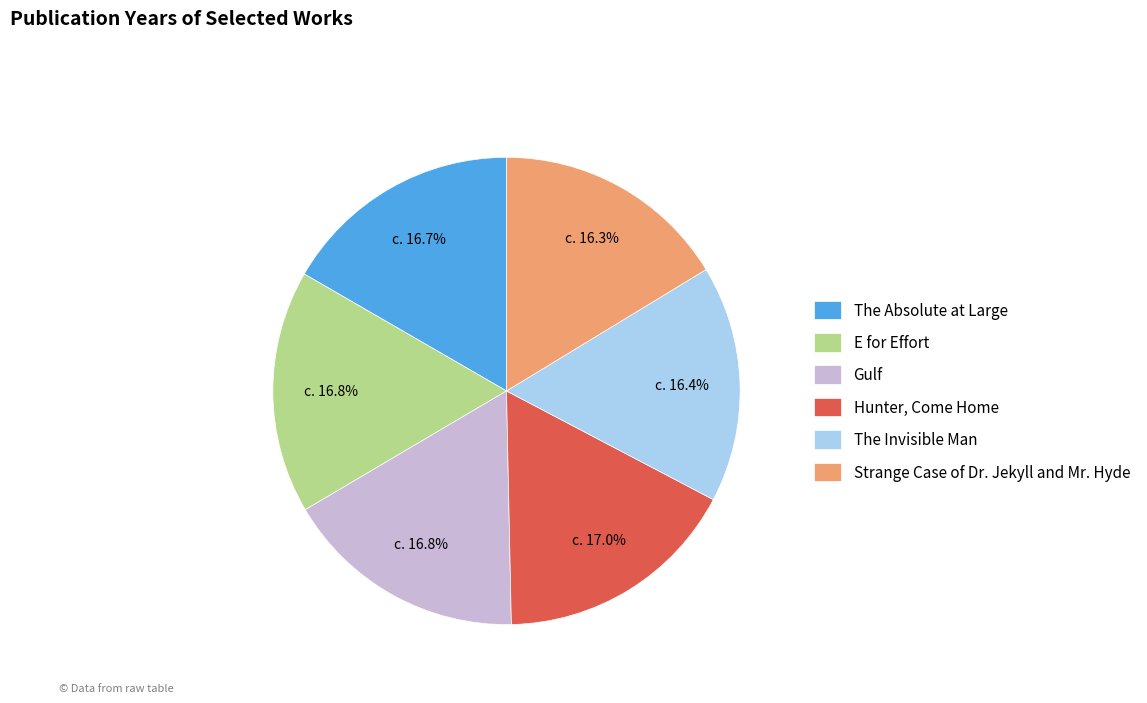

Between Gulf and Strange Case of Dr. Jekyll and Mr. Hyde, which is larger?

Gulf